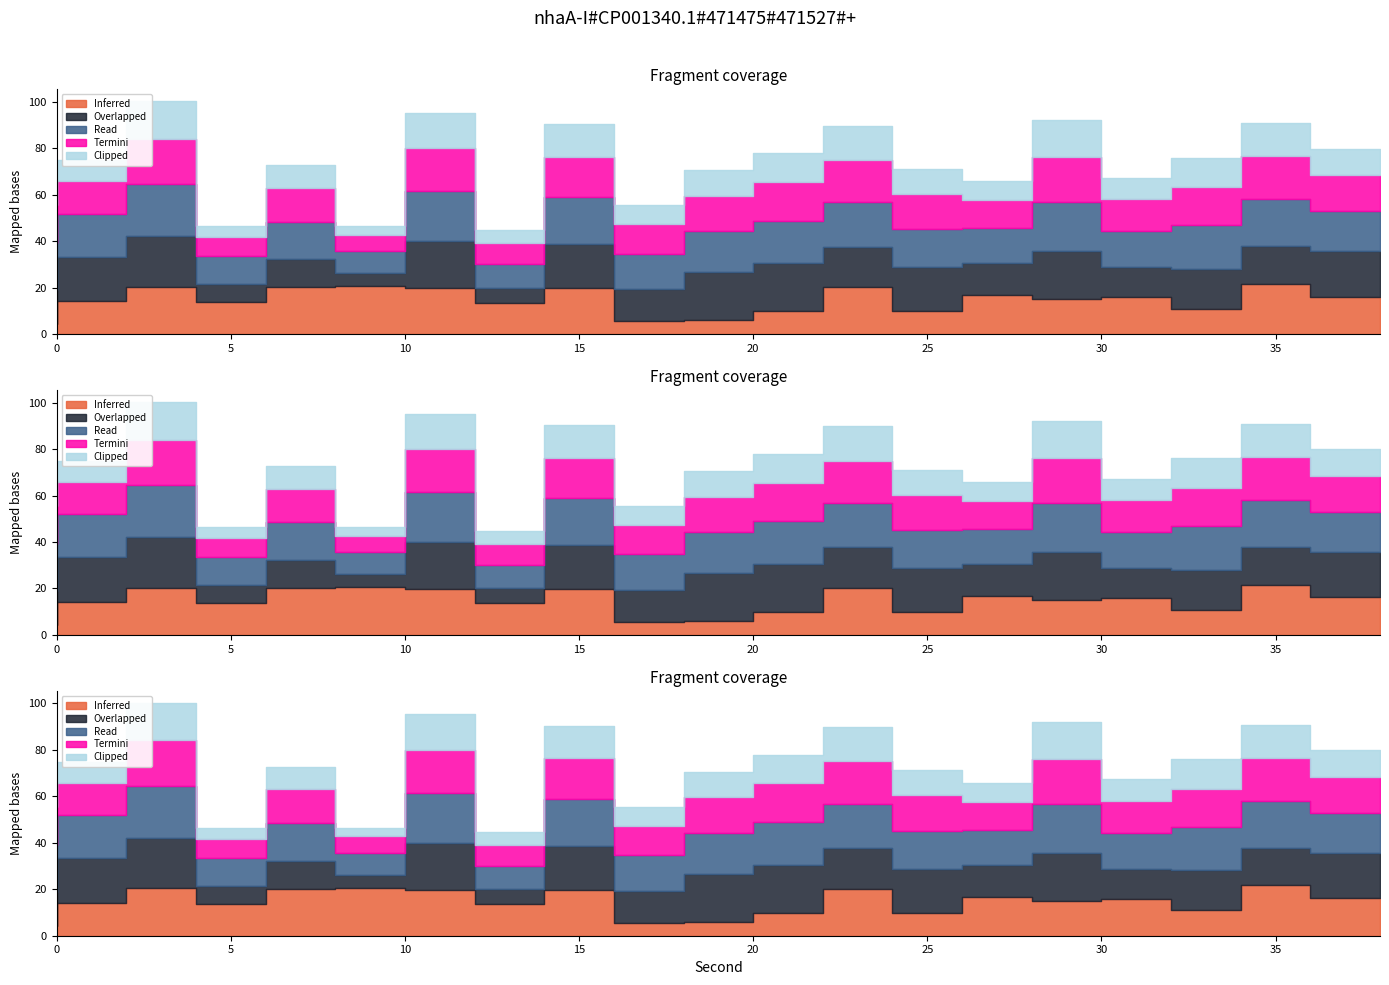

True or false: Read has a value of -34.7 at 24.

False